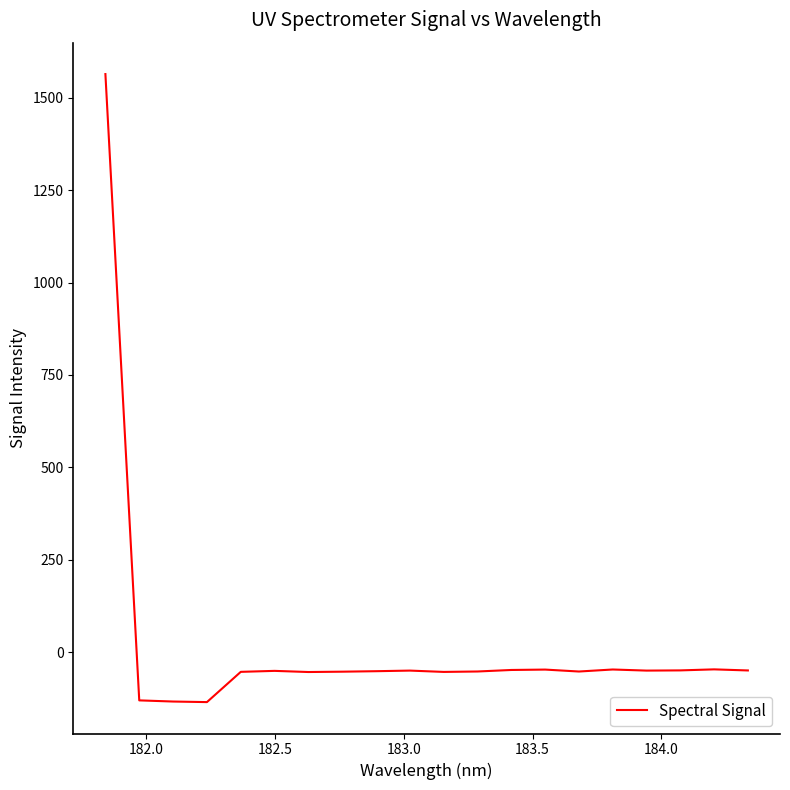

Does the chart have visible grid lines?

No